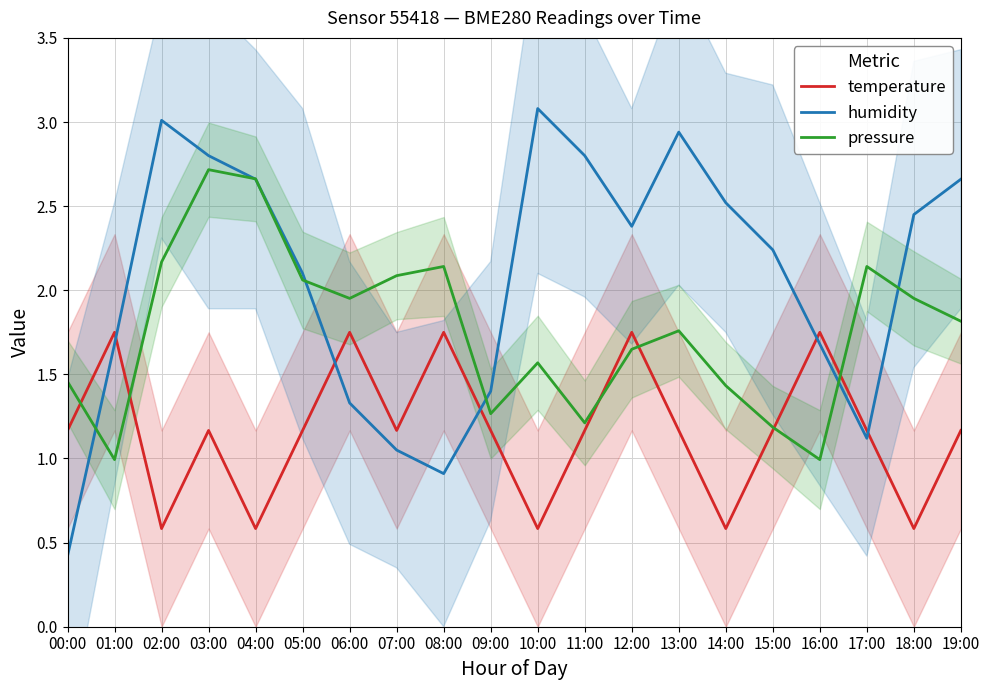

What position from the left is 14:00?

15